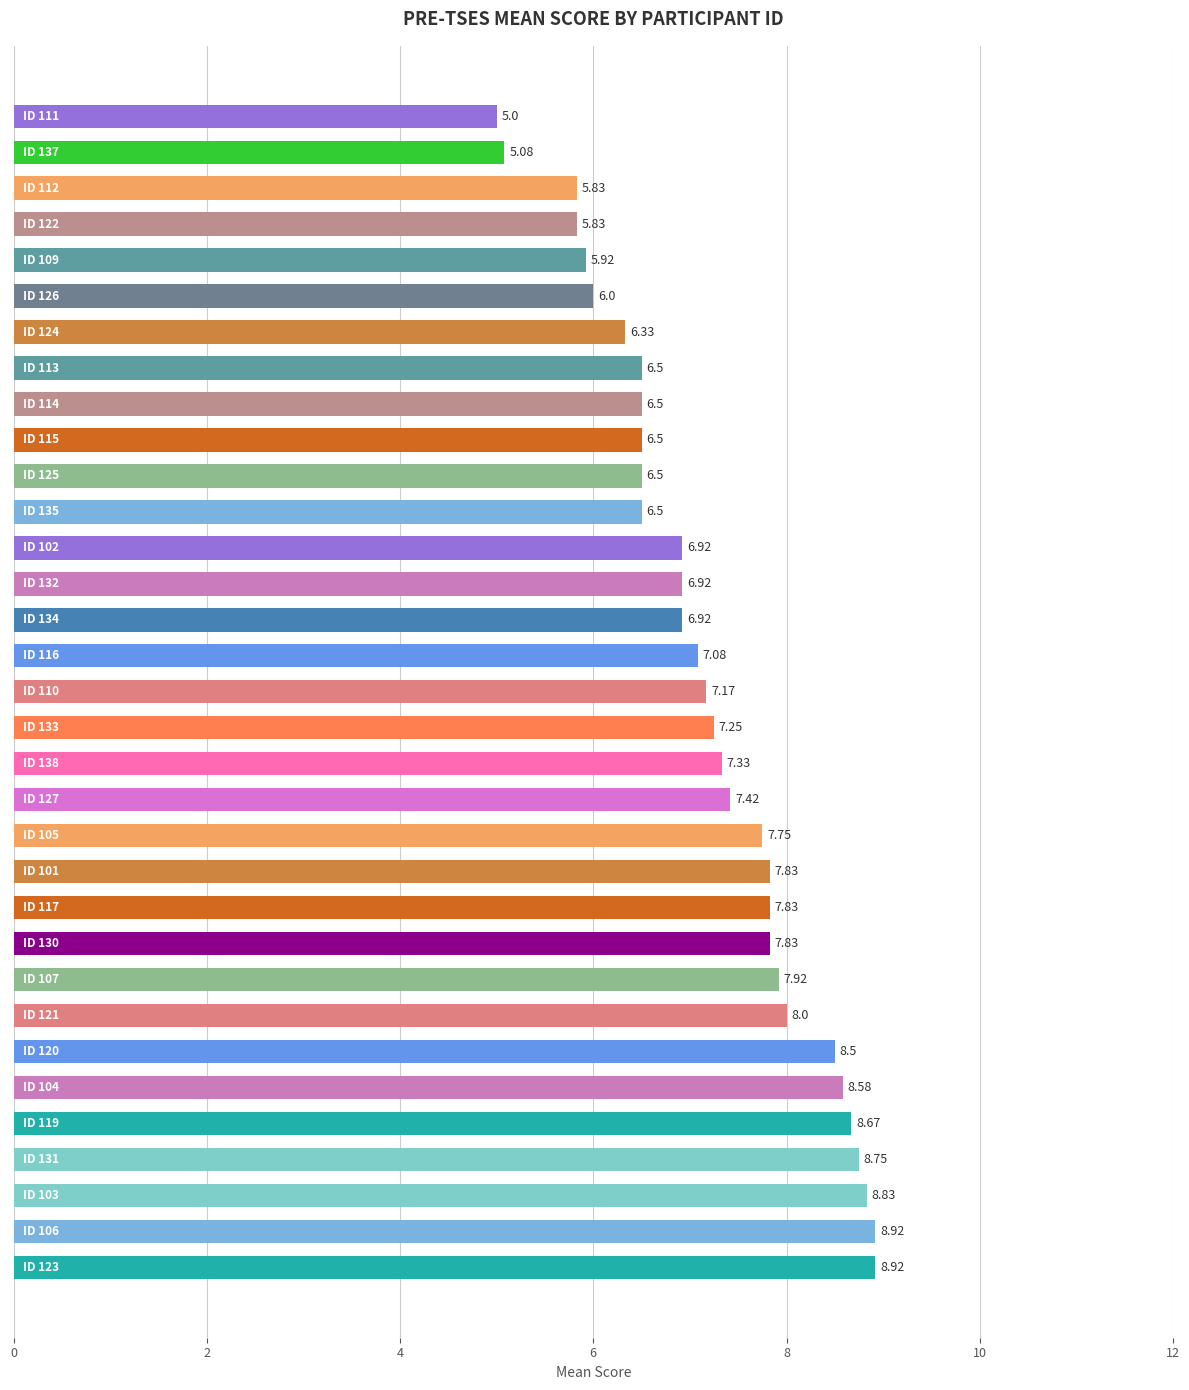

How many bars are there in total?

33